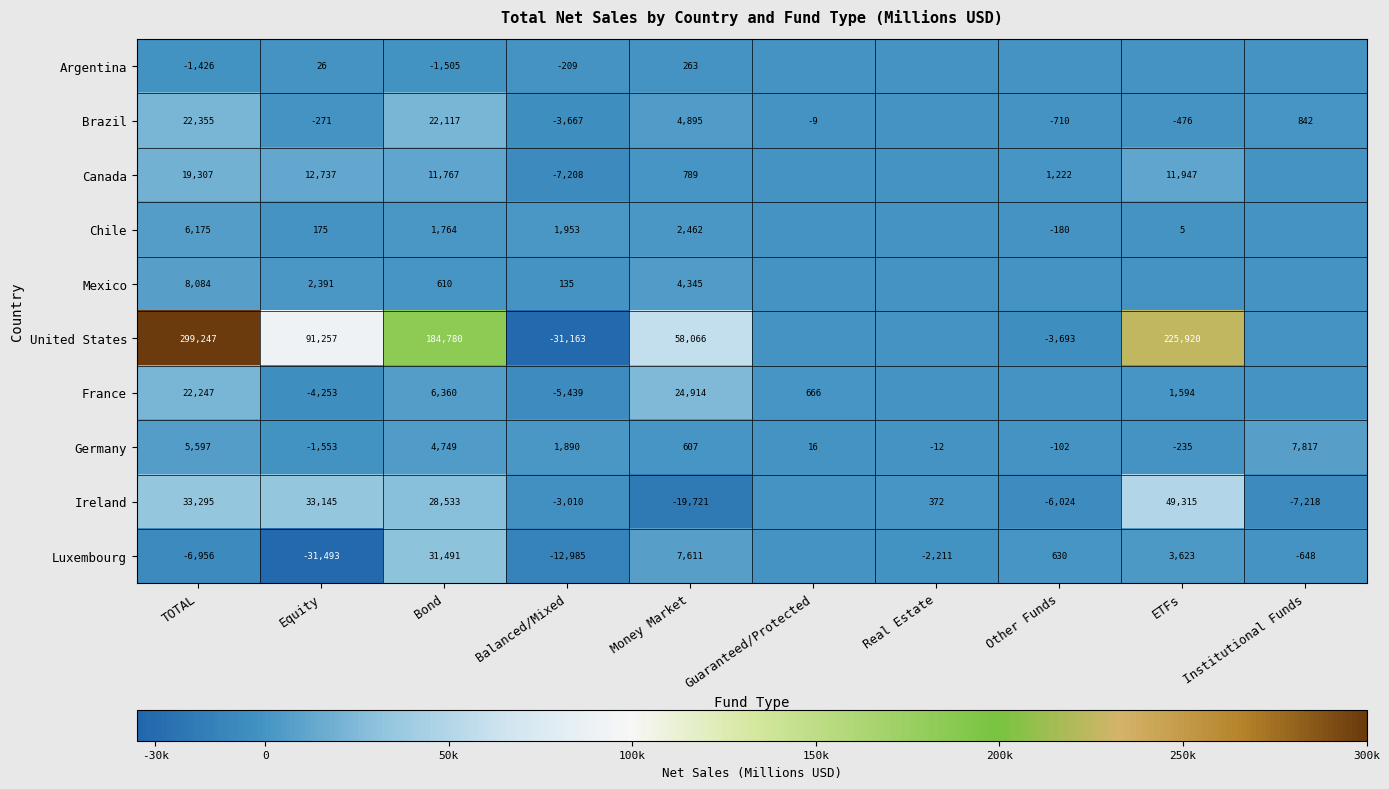

What is the average value of the Germany series?

1877